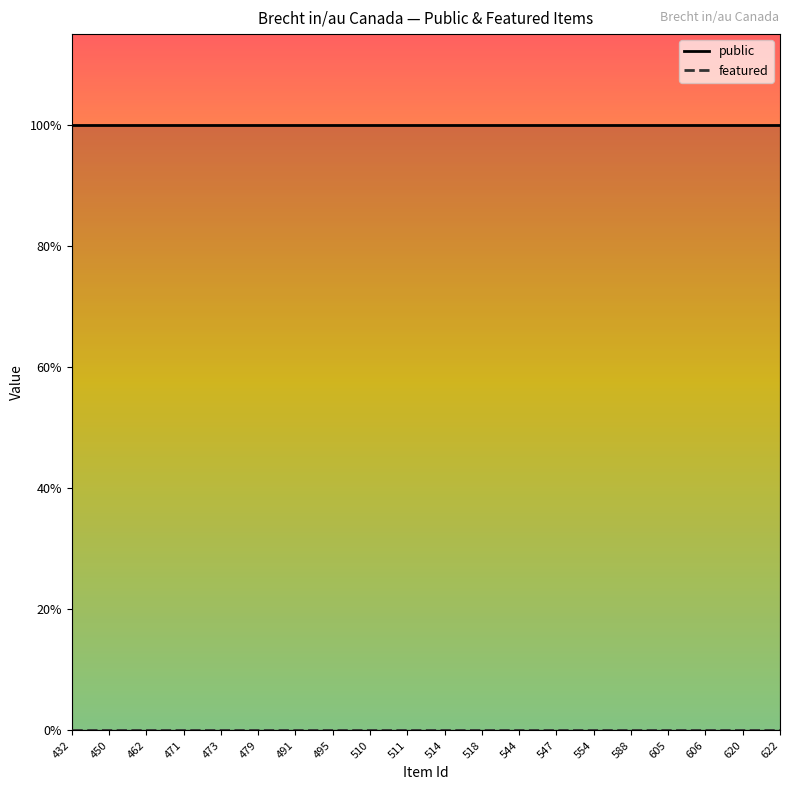

What is the spread (max minus min) of values at 432?

1